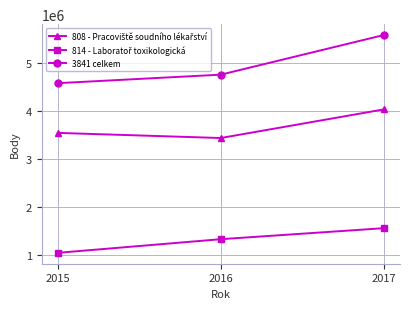

What is the value of the 3841 celkem point at the 1st from the left?

4576536